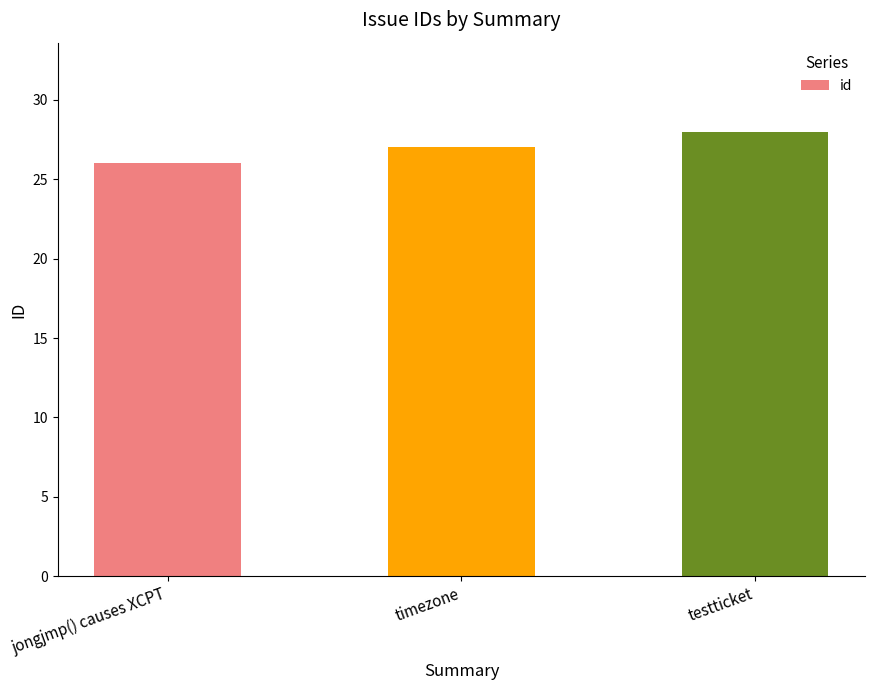

Does the chart contain any negative values?

No